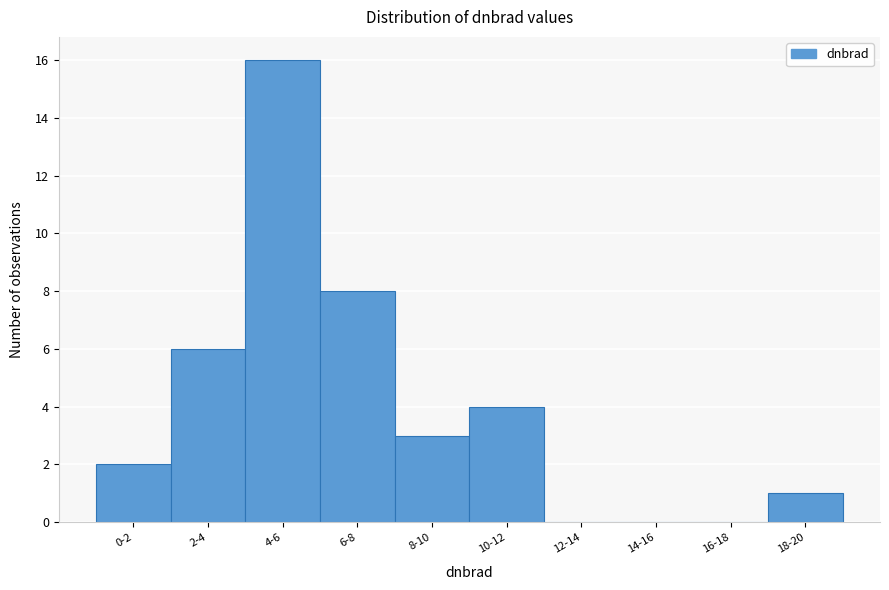

Reading left to right, transcribe all the data shown in this chart.

0-2=2	2-4=6	4-6=16	6-8=8	8-10=3	10-12=4	12-14=0	14-16=0	16-18=0	18-20=1